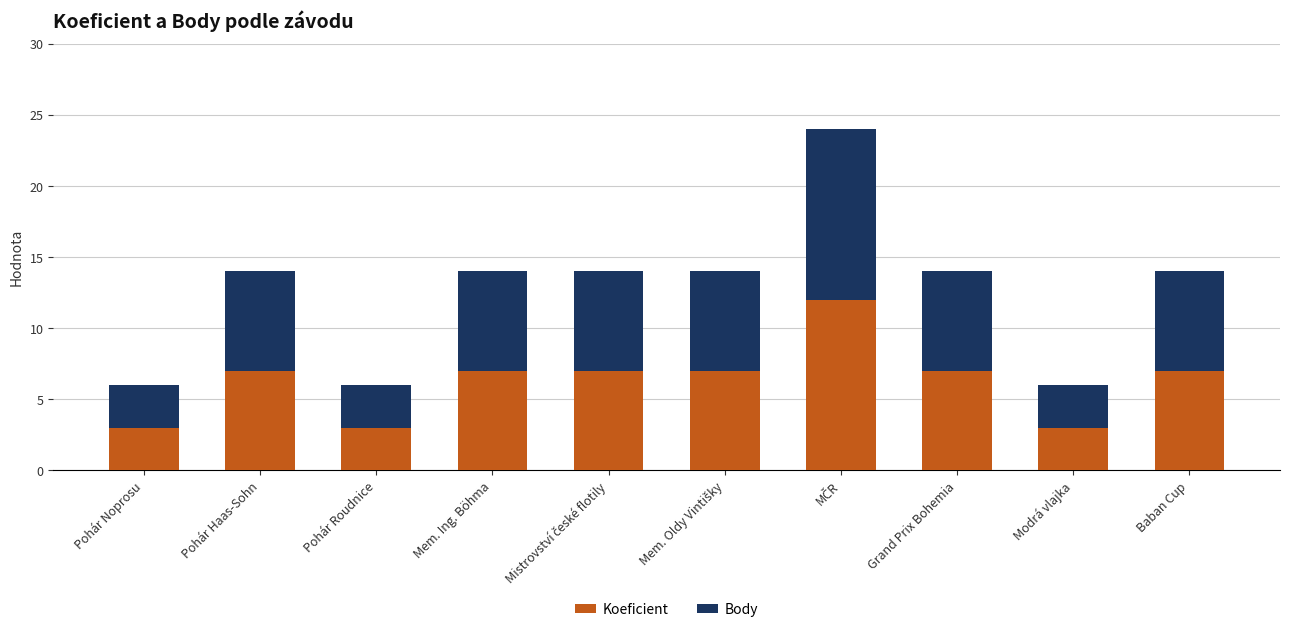

Reading left to right, what are the values for Koeficient?

3	7	3	7	7	7	12	7	3	7